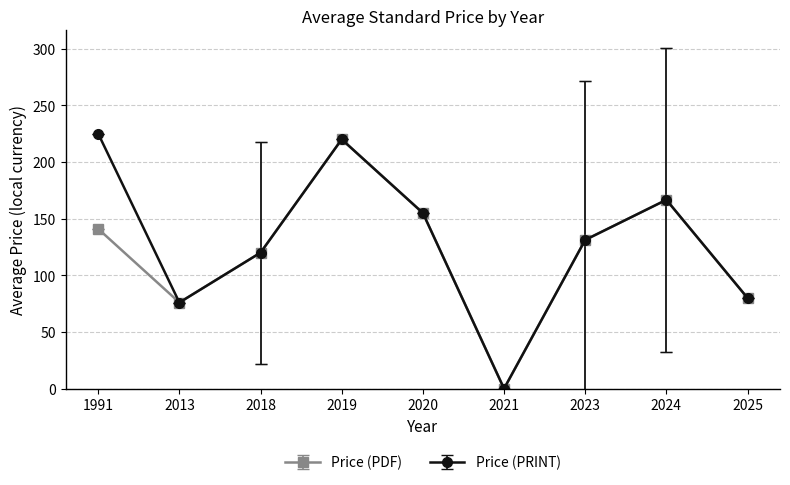

True or false: Price (PDF) has a value of 138.2 at 2025.

False